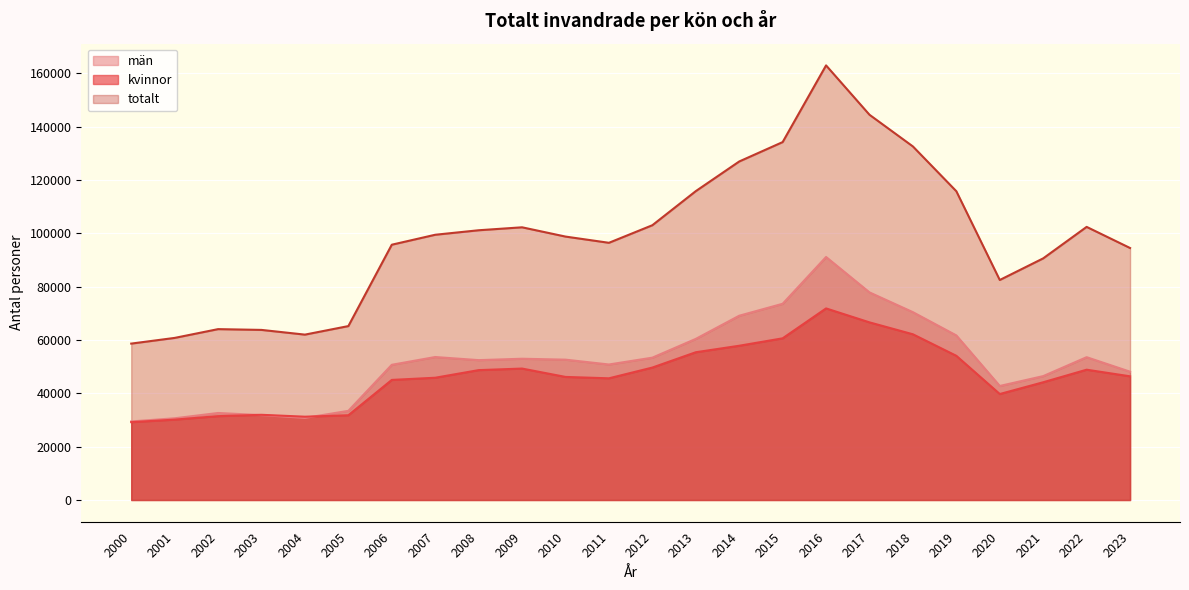

How many lines are shown in the chart?

3